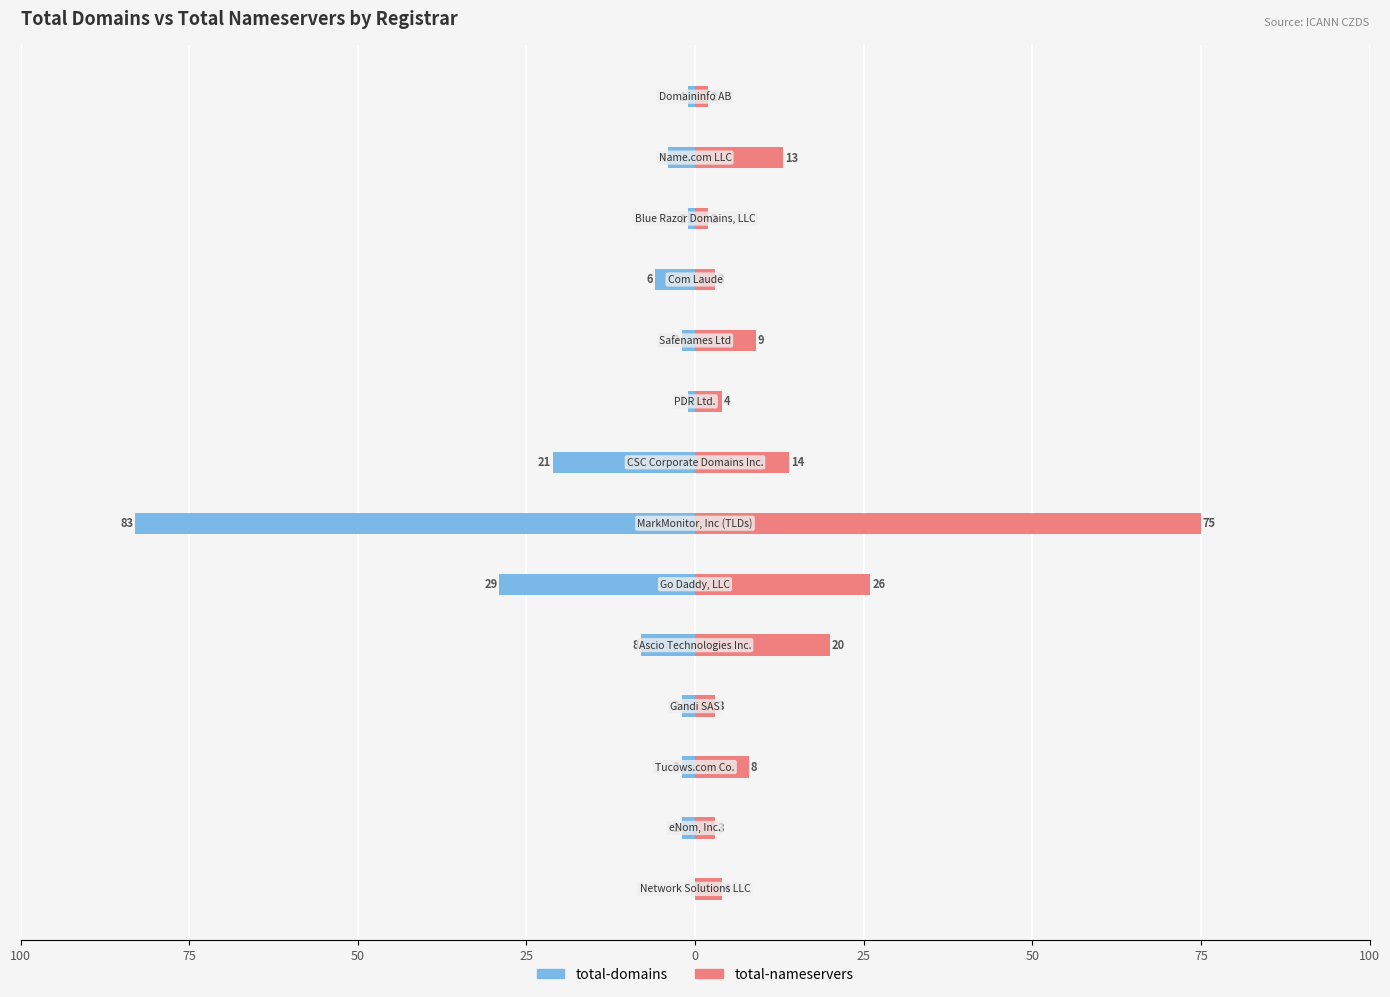

True or false: total-domains has a value of -1 at 9.

False